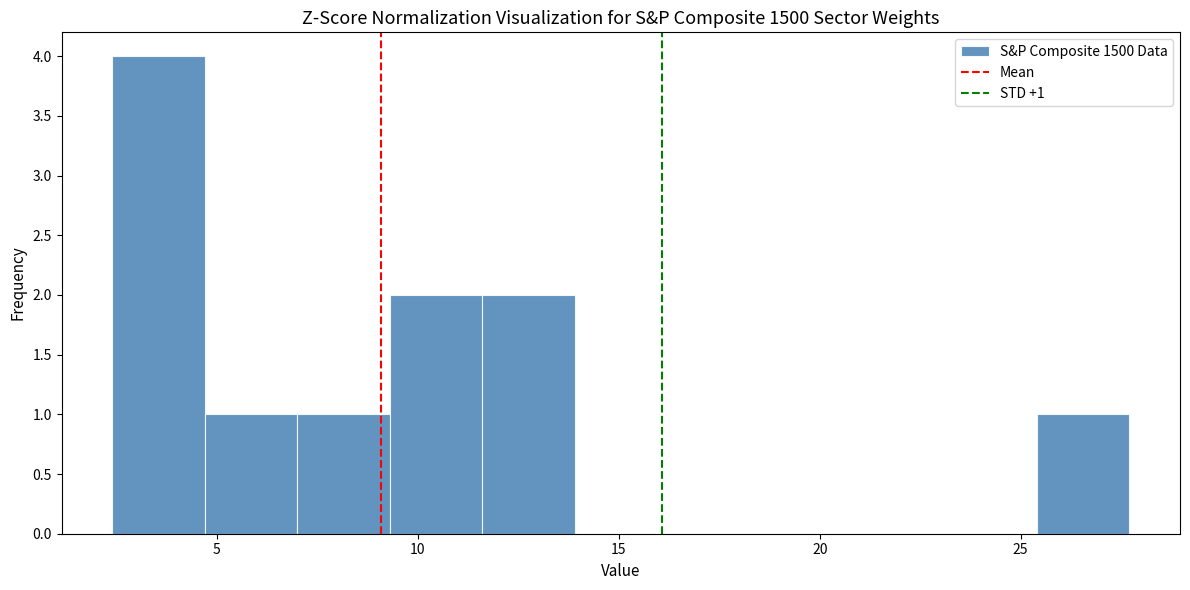

Over which range of the x-axis is the bar tallest?

2.4 to 4.7